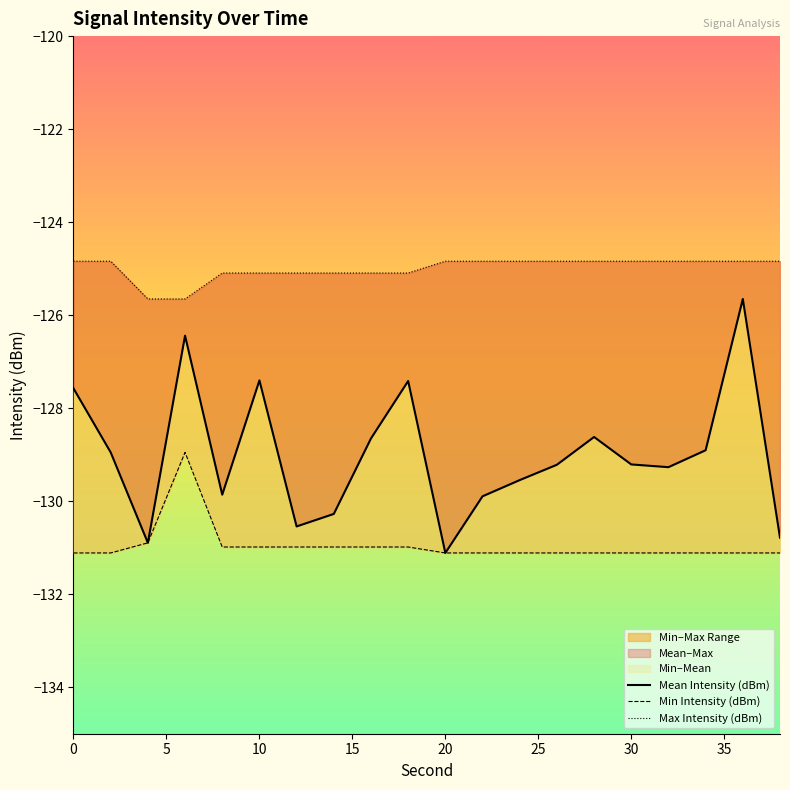

What is the maximum value for Max Intensity (dBm)?

-124.8